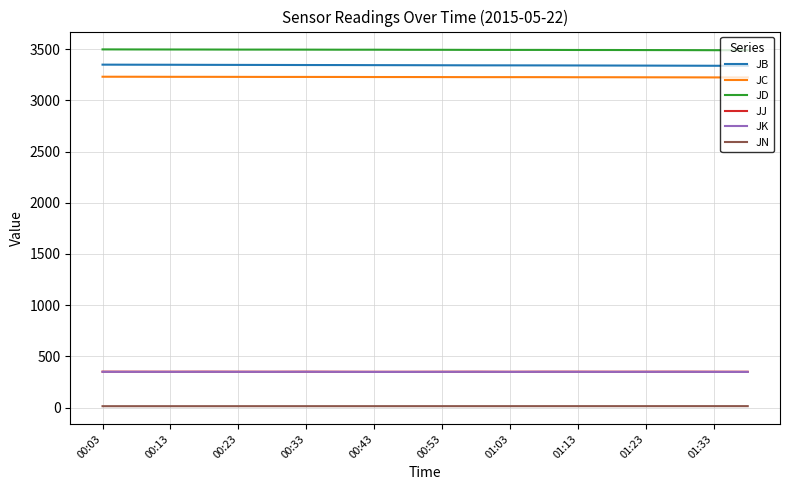

True or false: JD and JJ intersect in this chart.

False